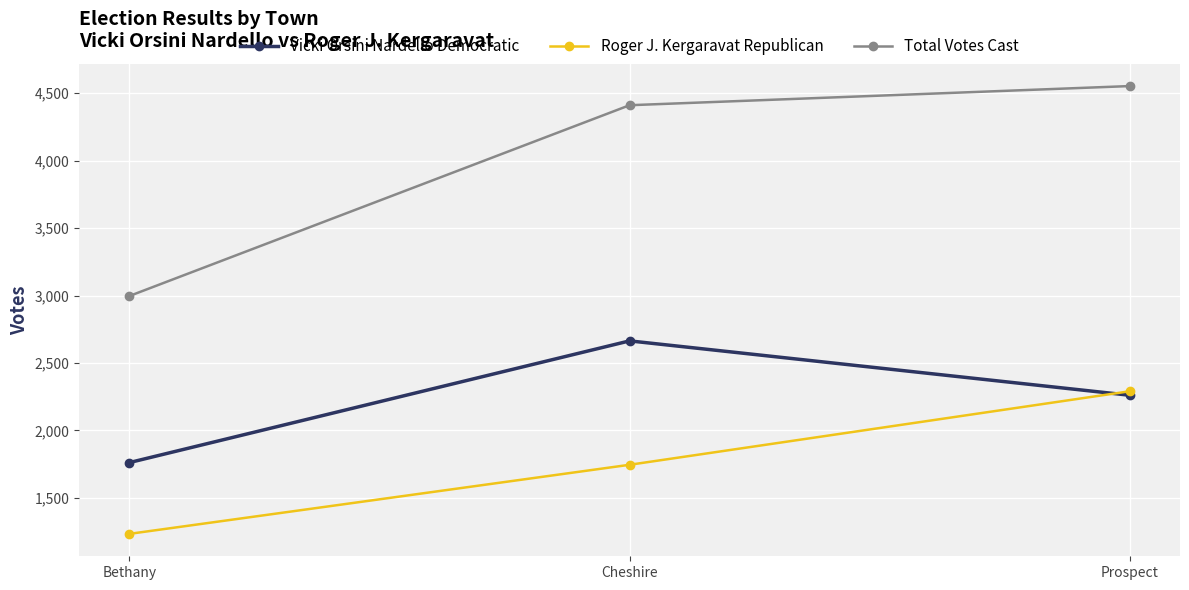

The Roger J. Kergaravat Republican series shows 3869 at Prospect. True or false?

False